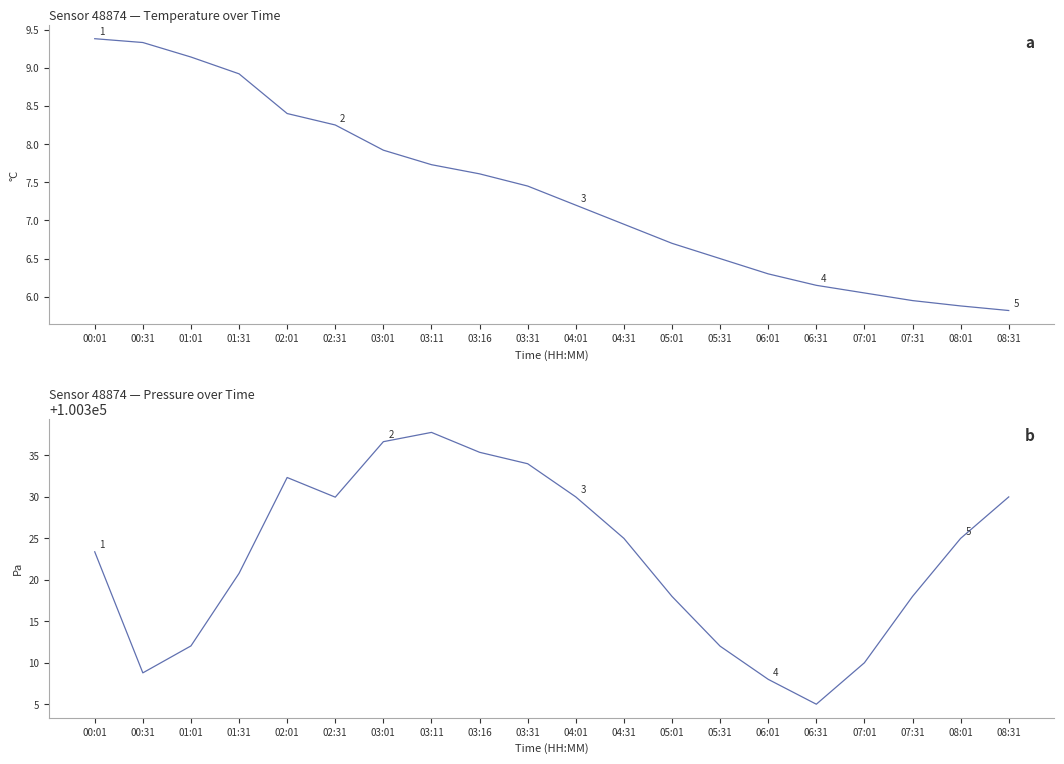

How many distinct data groups are displayed?

2